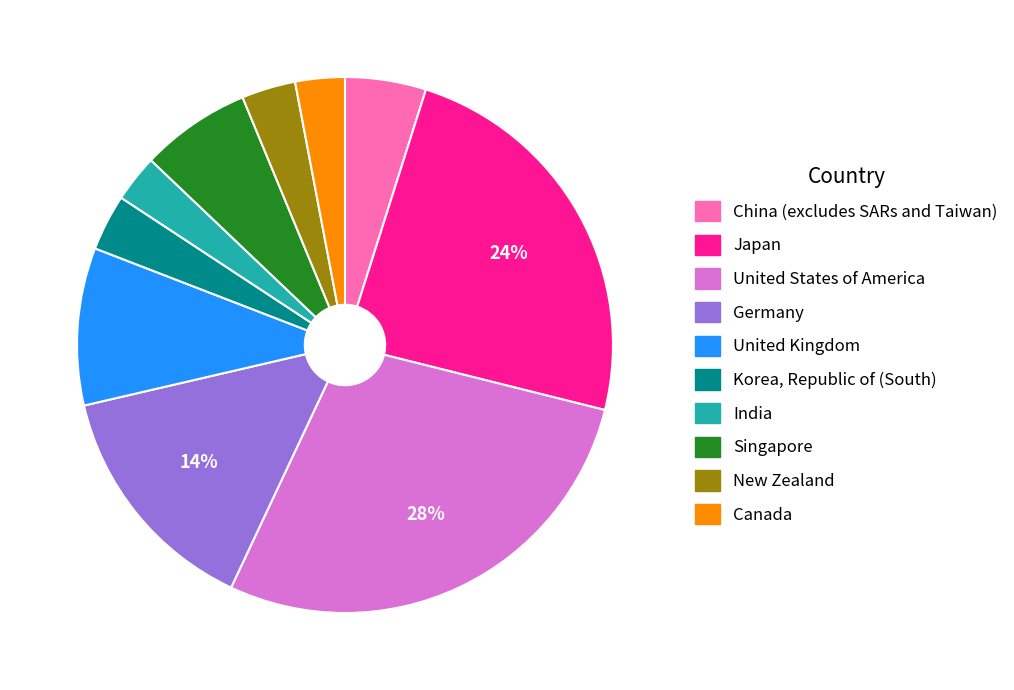

Between Korea, Republic of (South) and Singapore, which is larger?

Singapore